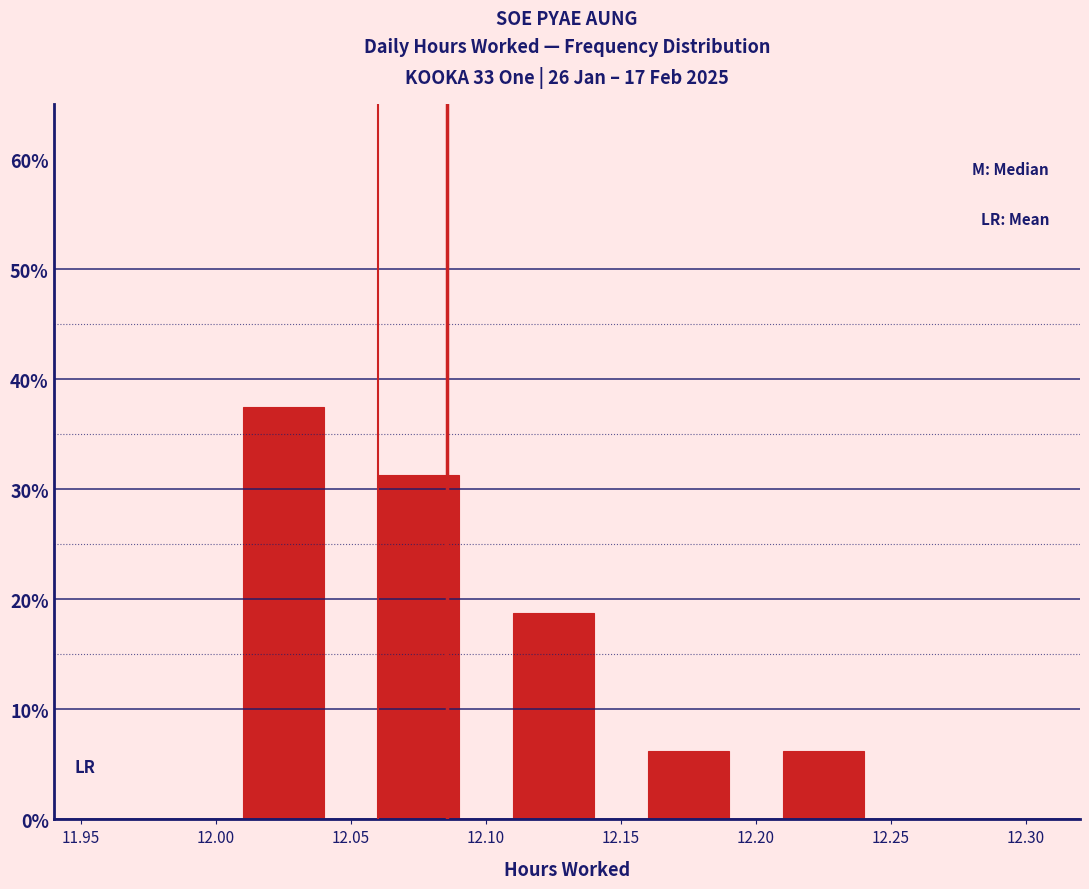

Reading left to right, transcribe this chart: for each bar, give the range it covers on the x-axis and its height. The values are not printed on the chart, so give them approximately, as read against the axis.

11.95 to 12.00: 0
12.00 to 12.05: 38
12.05 to 12.10: 31
12.10 to 12.15: 19
12.15 to 12.20: 6
12.20 to 12.25: 6
12.25 to 12.30: 0